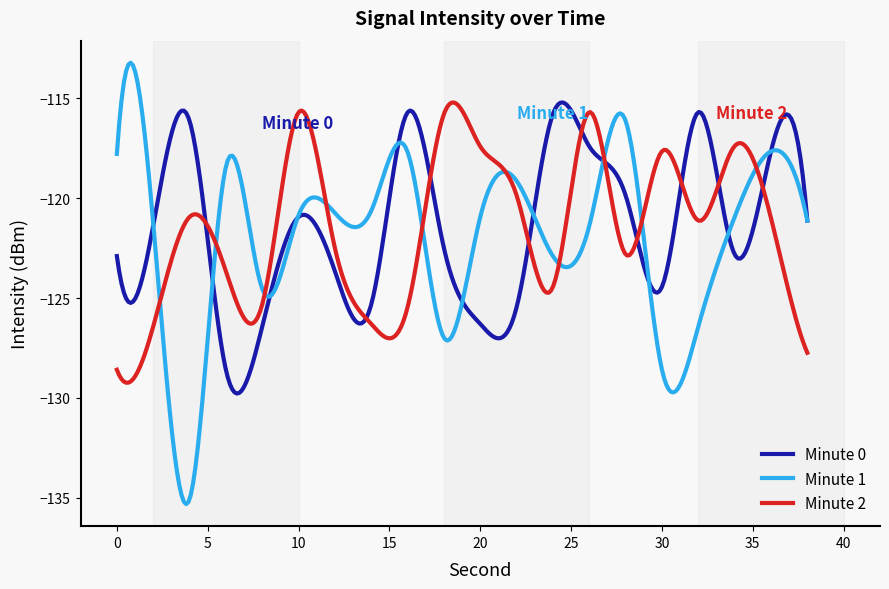

What is the maximum value shown in the chart?

-113.2